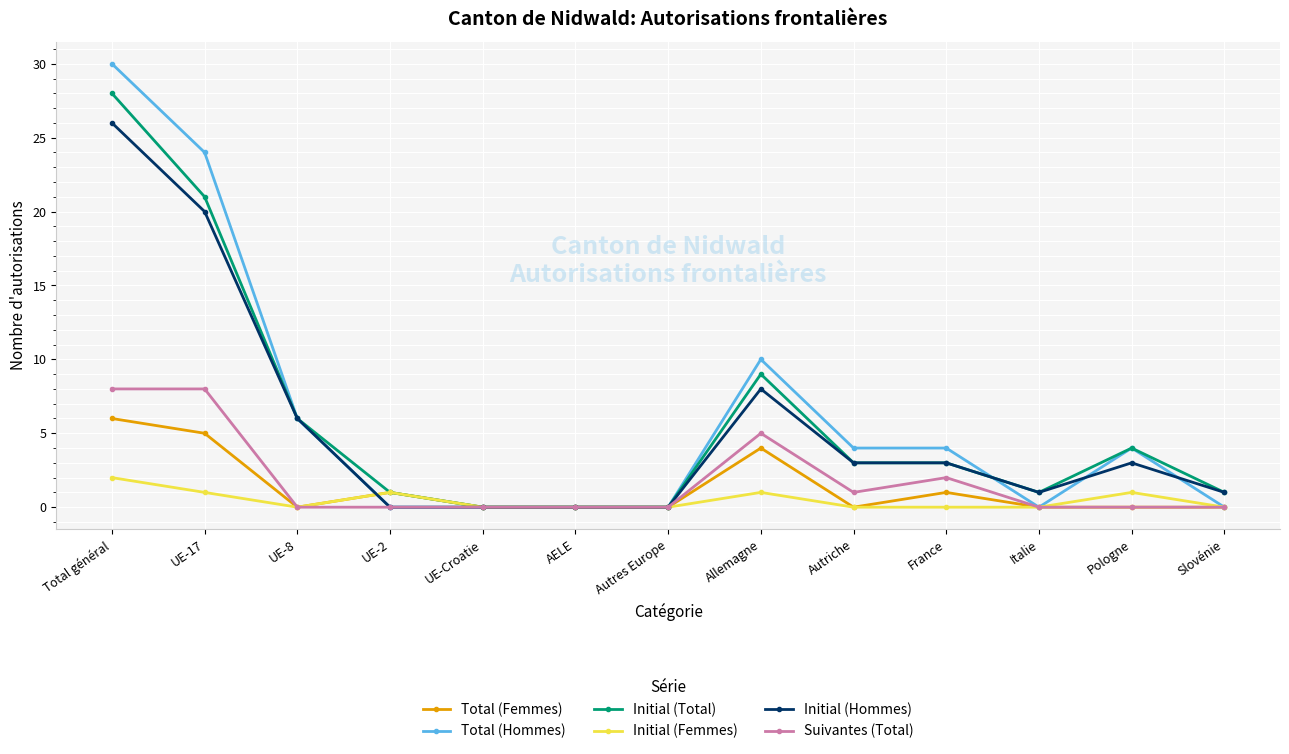

What is the average value of the Suivantes (Total) series?

2